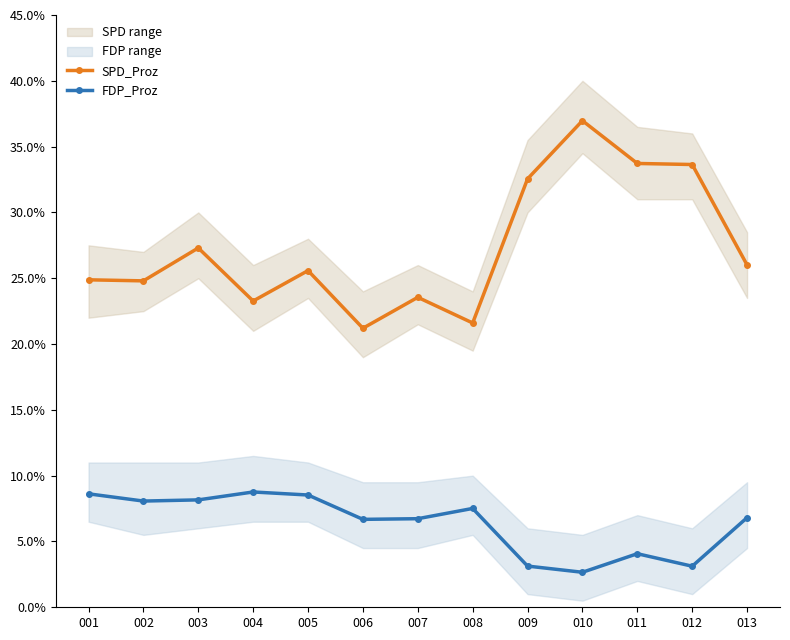

Where does the FDP_Proz series first go above 6?

001